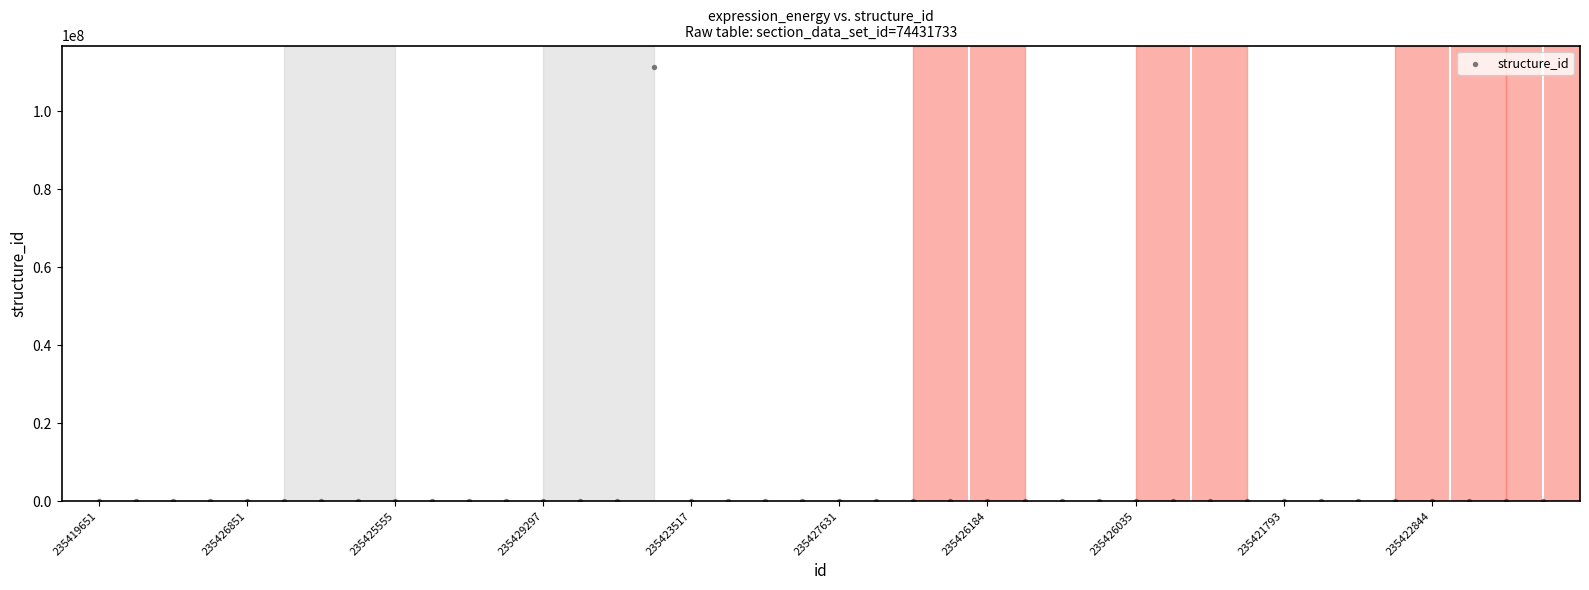

What is the range of Y values (max minus min)?

111220779